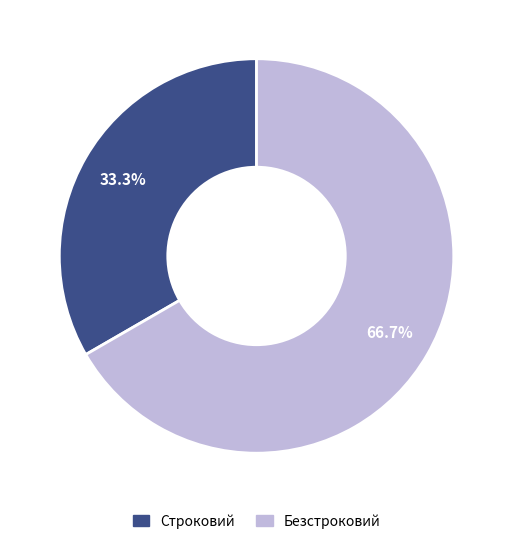

Which category has the smallest portion of the pie?

Строковий